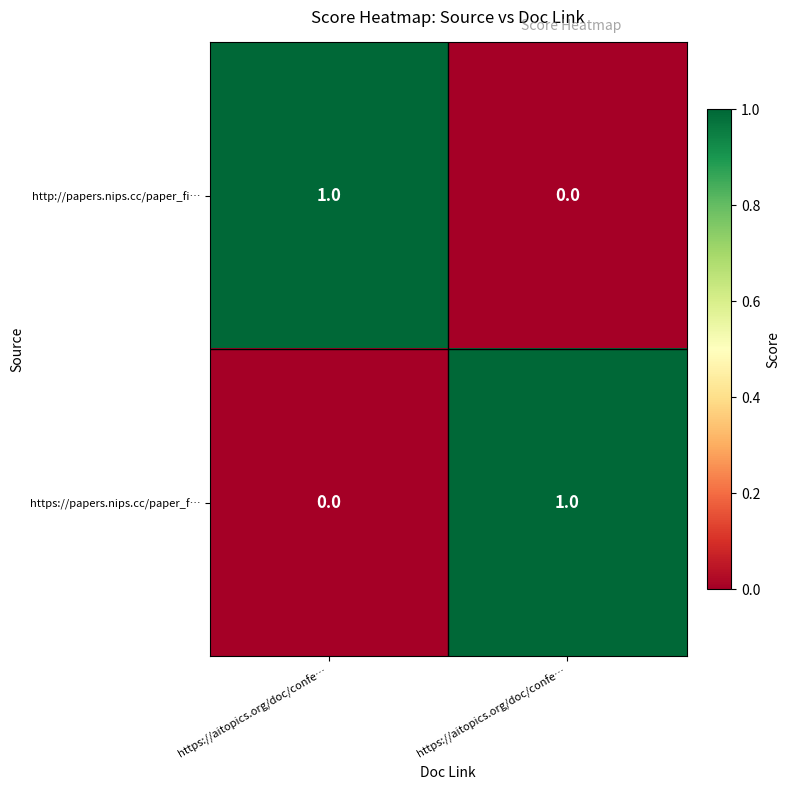

How many distinct data groups are displayed?

2